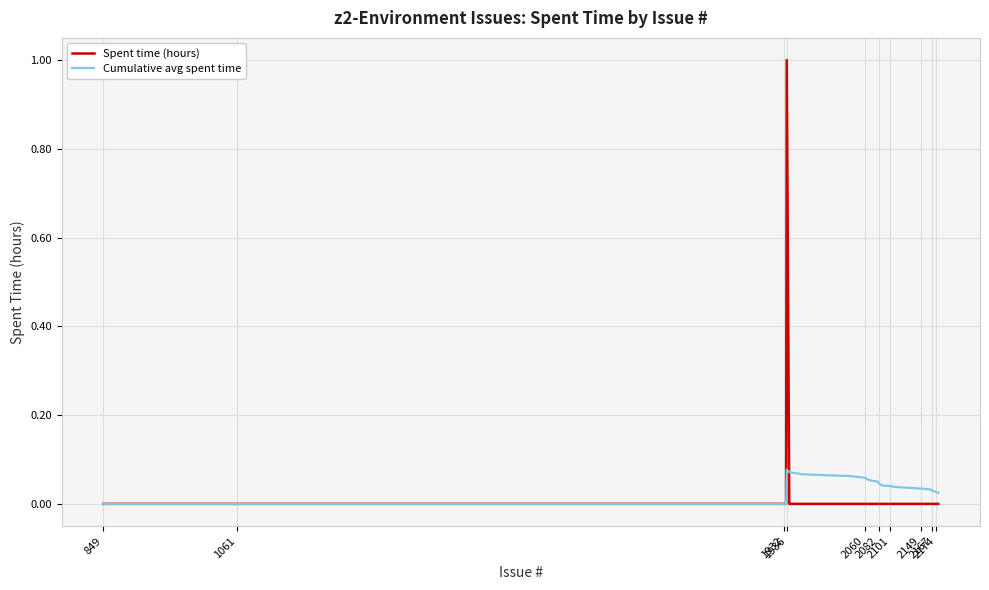

What is the maximum value shown in the chart?

1.0